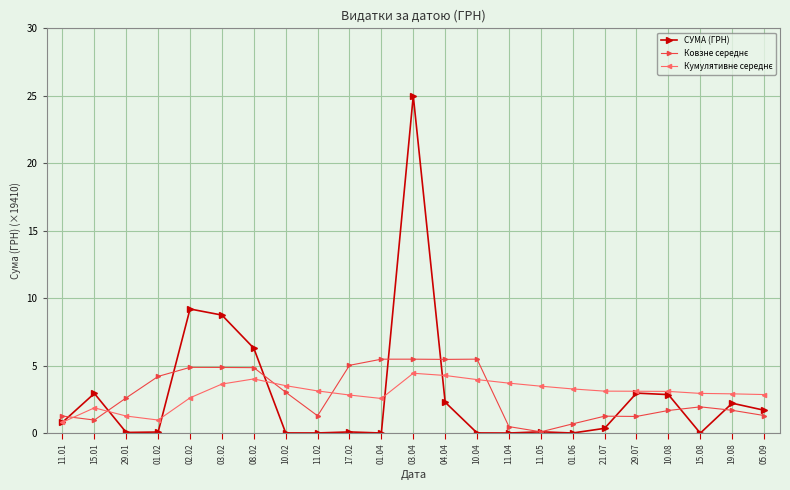

What is the total value across all series at 03.02?

17.3